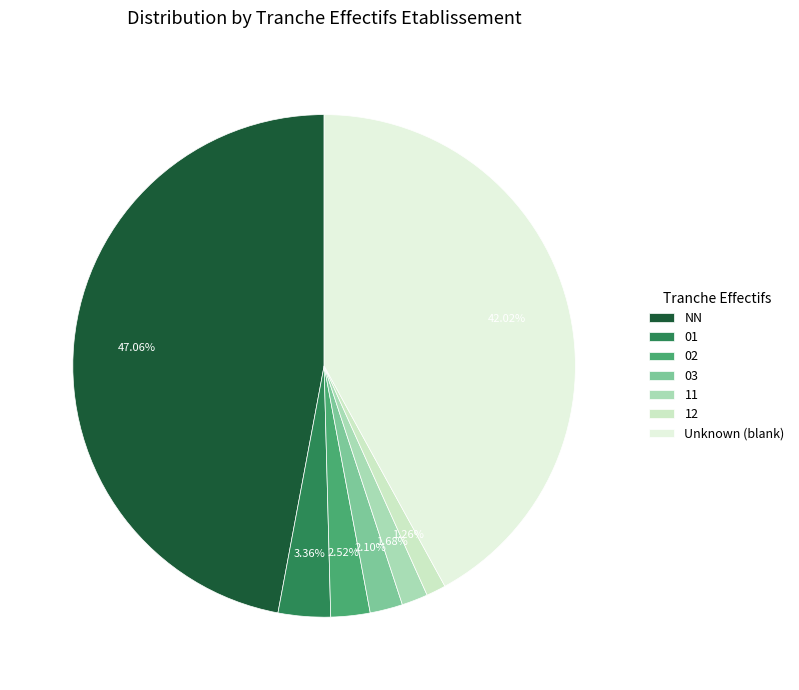

What is the change in value from 02 to 03?

-1